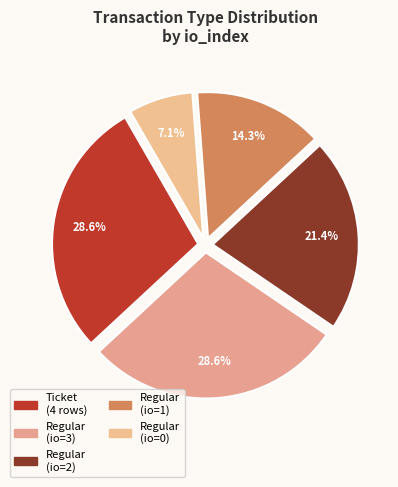

Is Regular (io=0) the majority of the pie?

No